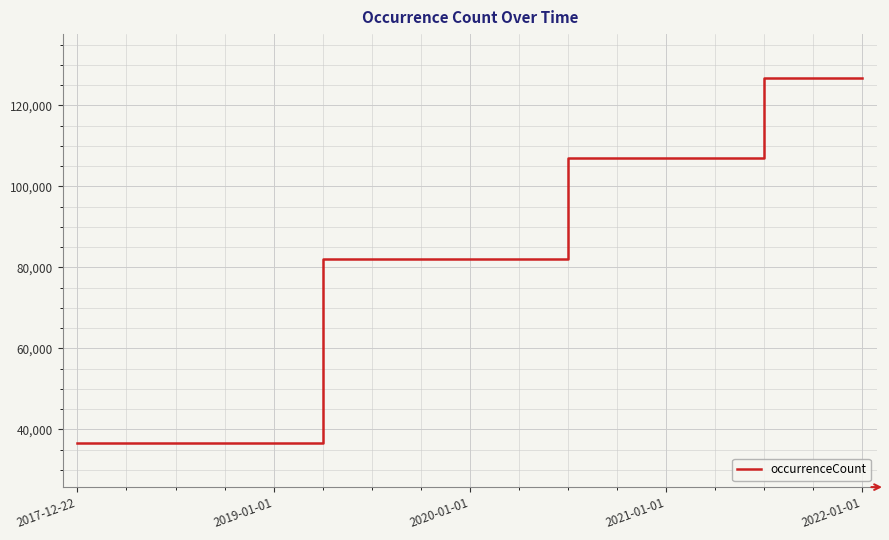

What is the greatest value displayed?

126783